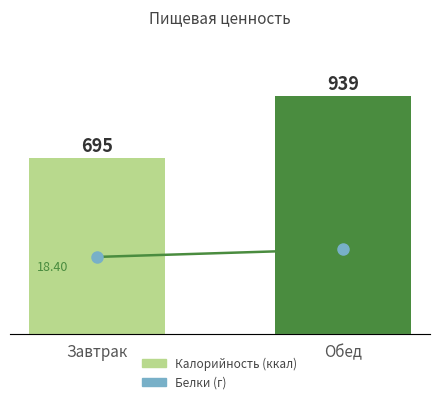

Which category has the highest value across all series?

Обед